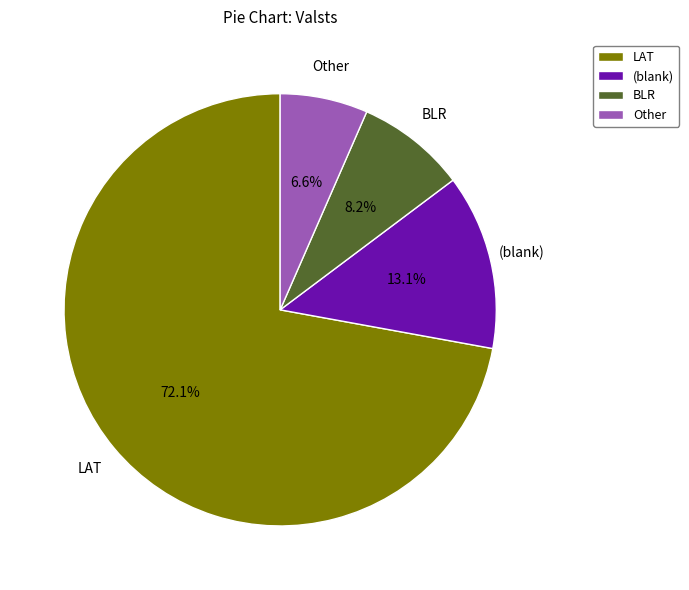

Which has a higher value, (blank) or BLR?

(blank)